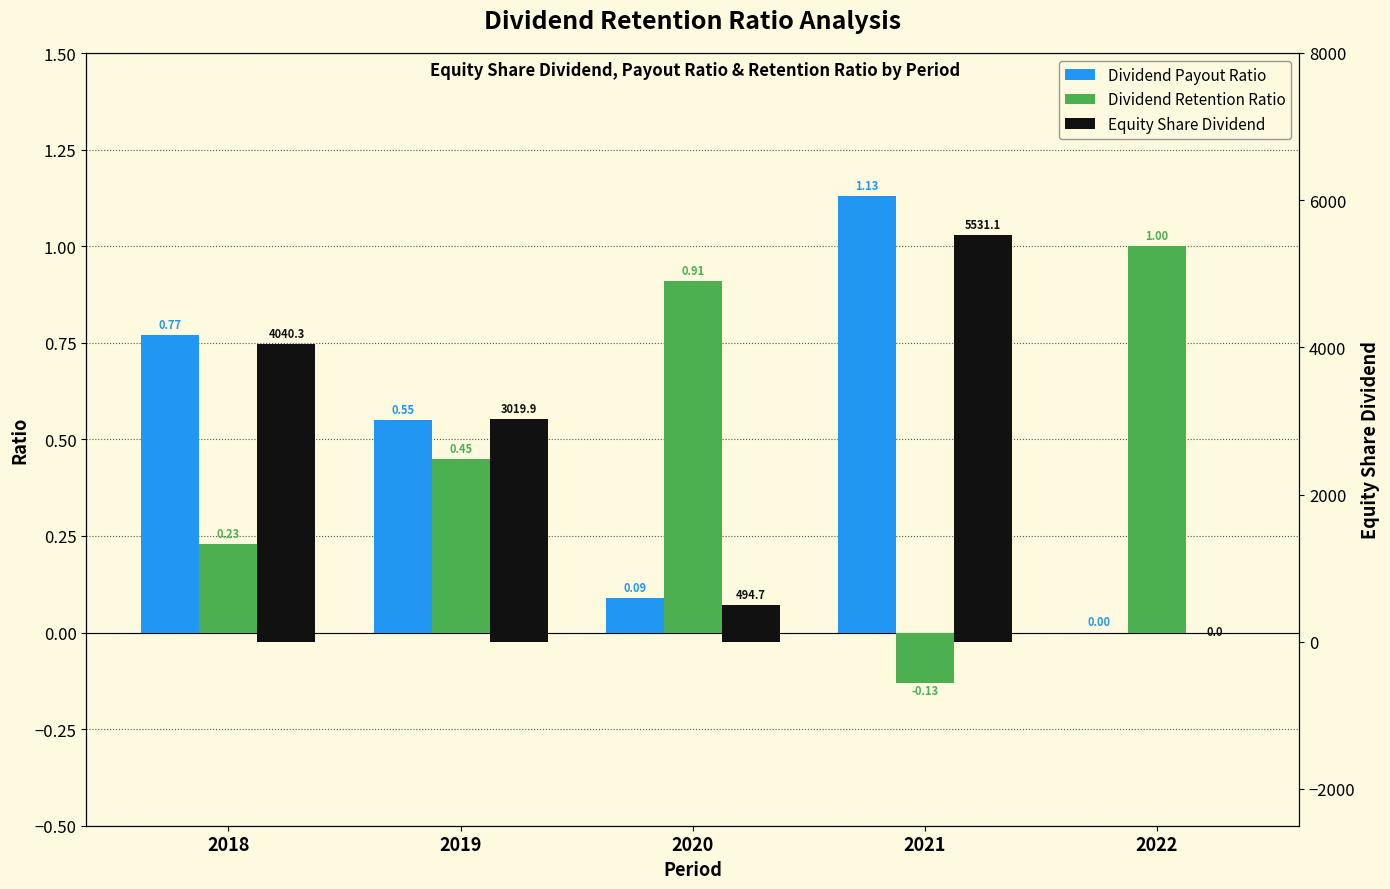

Between 2018 and 2020, which series saw the biggest shift?

Equity Share Dividend